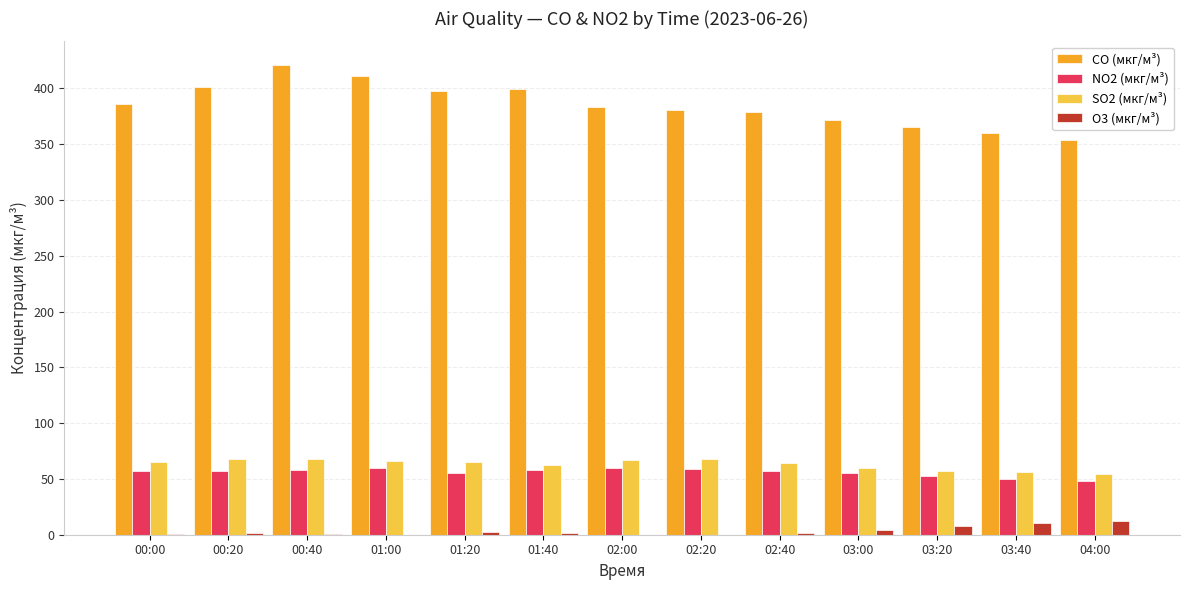

What is the sum of all NO2 (мкг/м³) values?

726.8